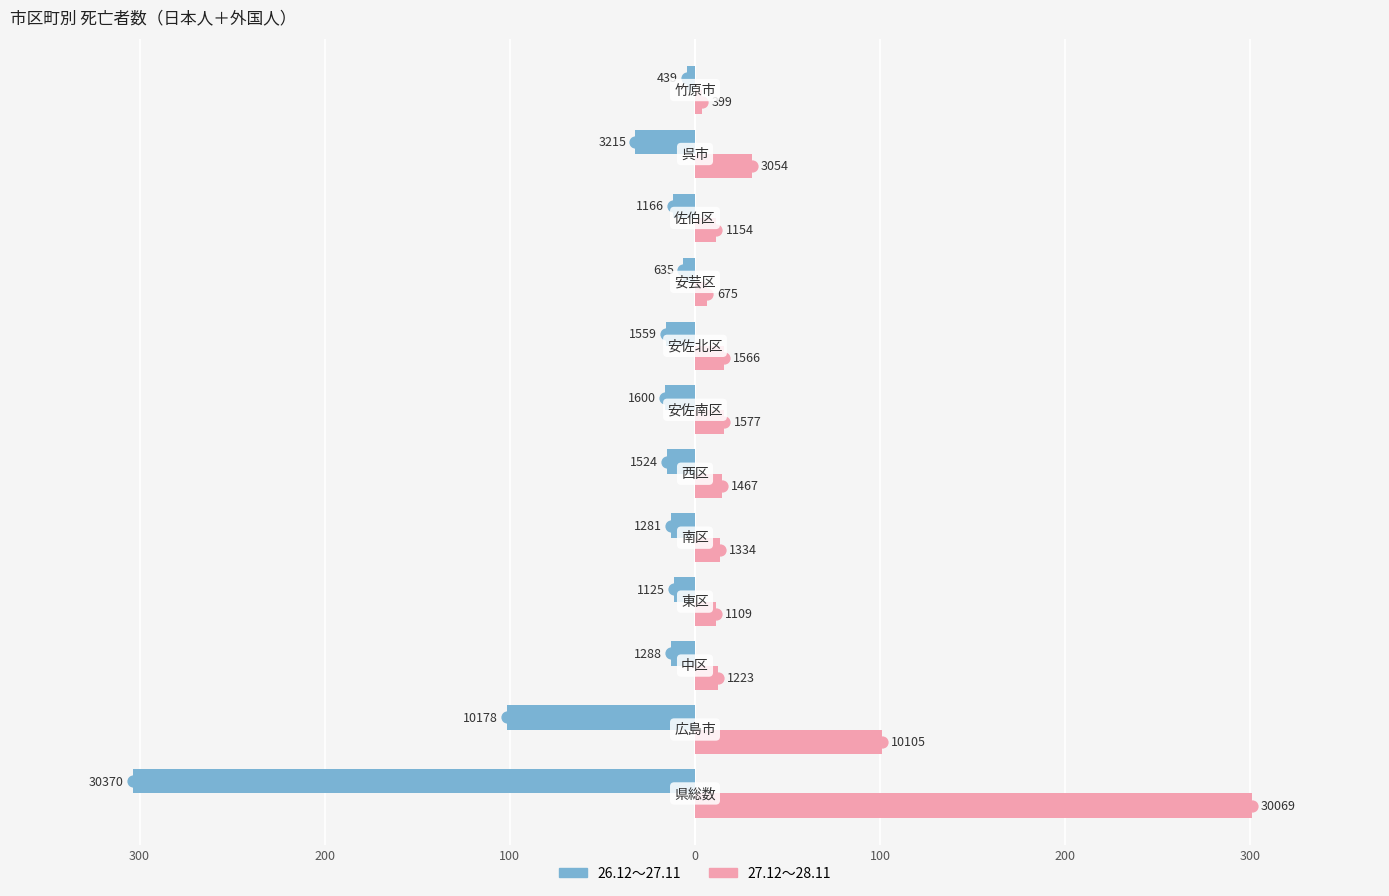

What are all the series names shown in the legend?

26.12～27.11, 27.12～28.11